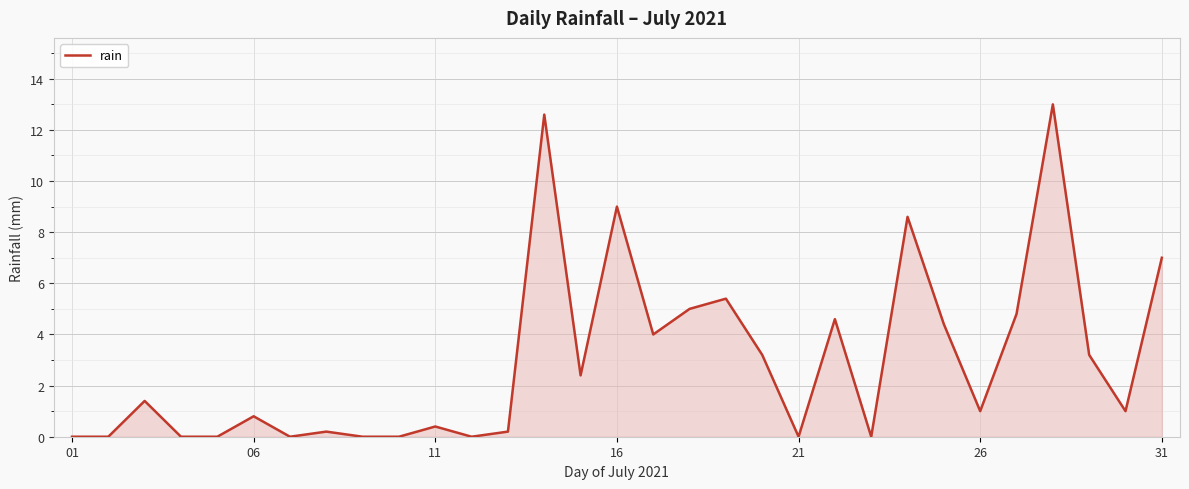

What is the sum of all values?

92.2